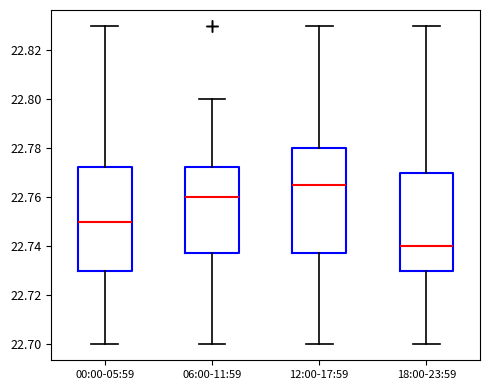

Which box's median line is the lowest?

18:00-23:59